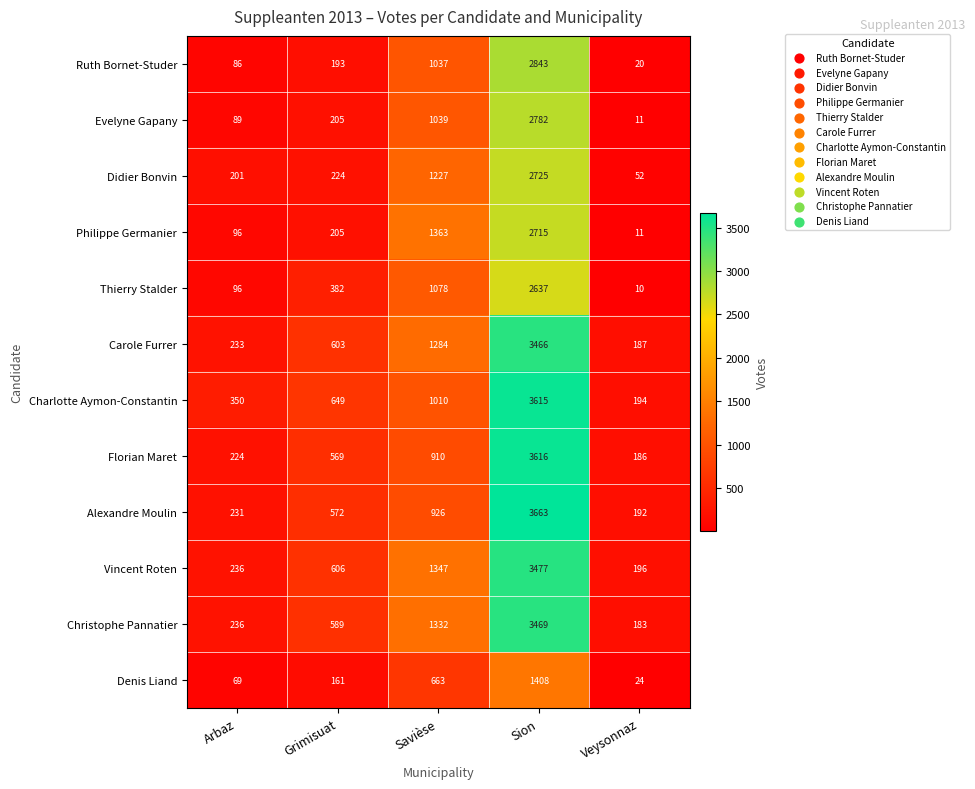

Which series has the largest range (max minus min)?

Alexandre Moulin